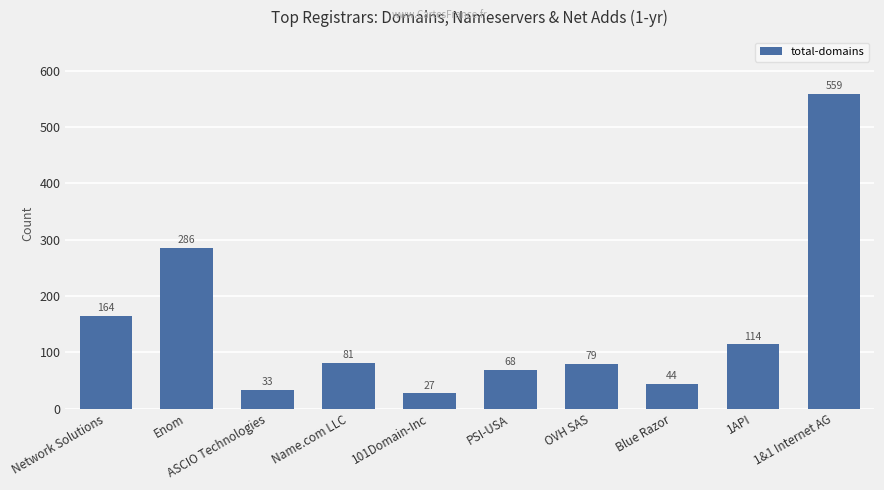

What value does the data have at 101Domain-Inc, to the nearest 50?

50